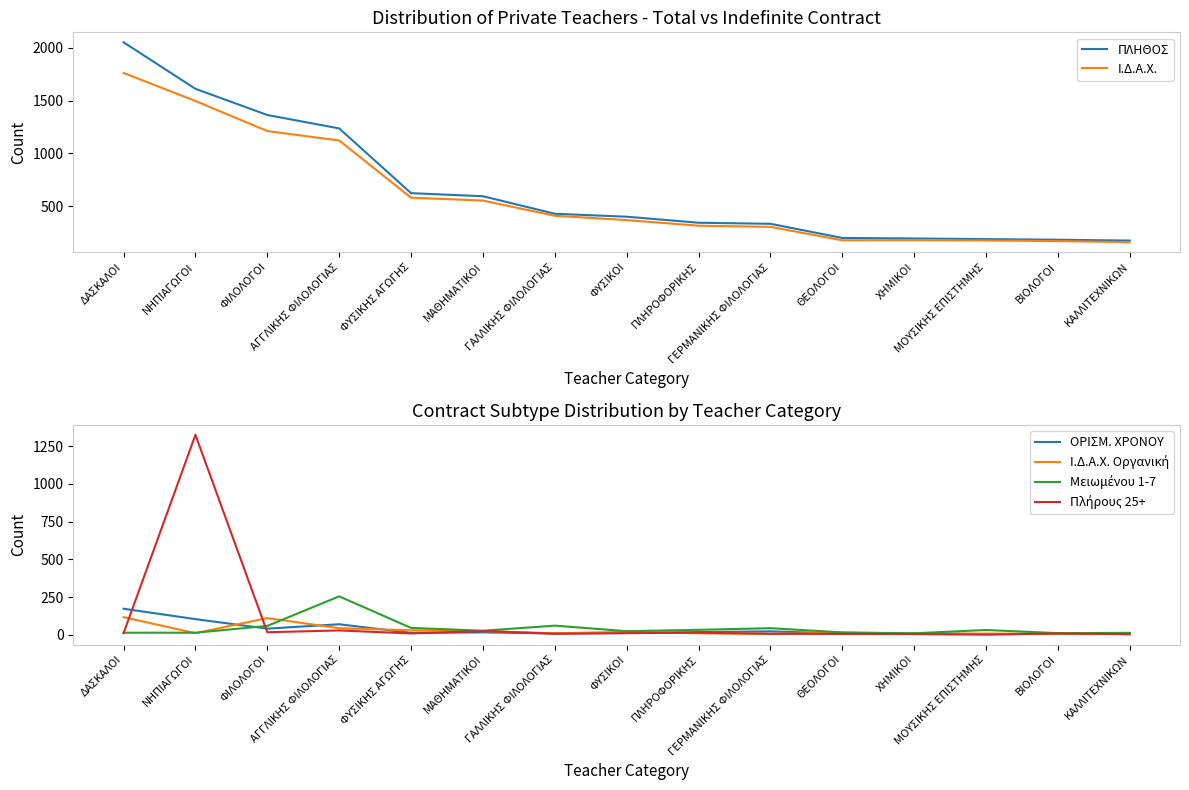

What is the label of the 1st point from the left?

ΔΑΣΚΑΛΟΙ